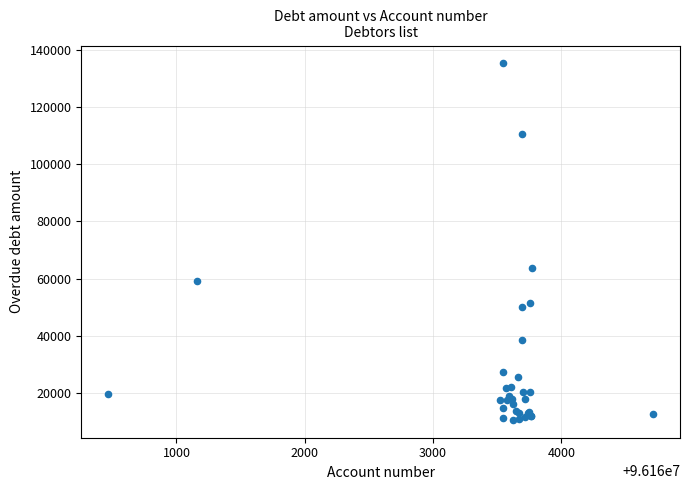

What Y value in the scatter plot is closest to 72915?

63801.3